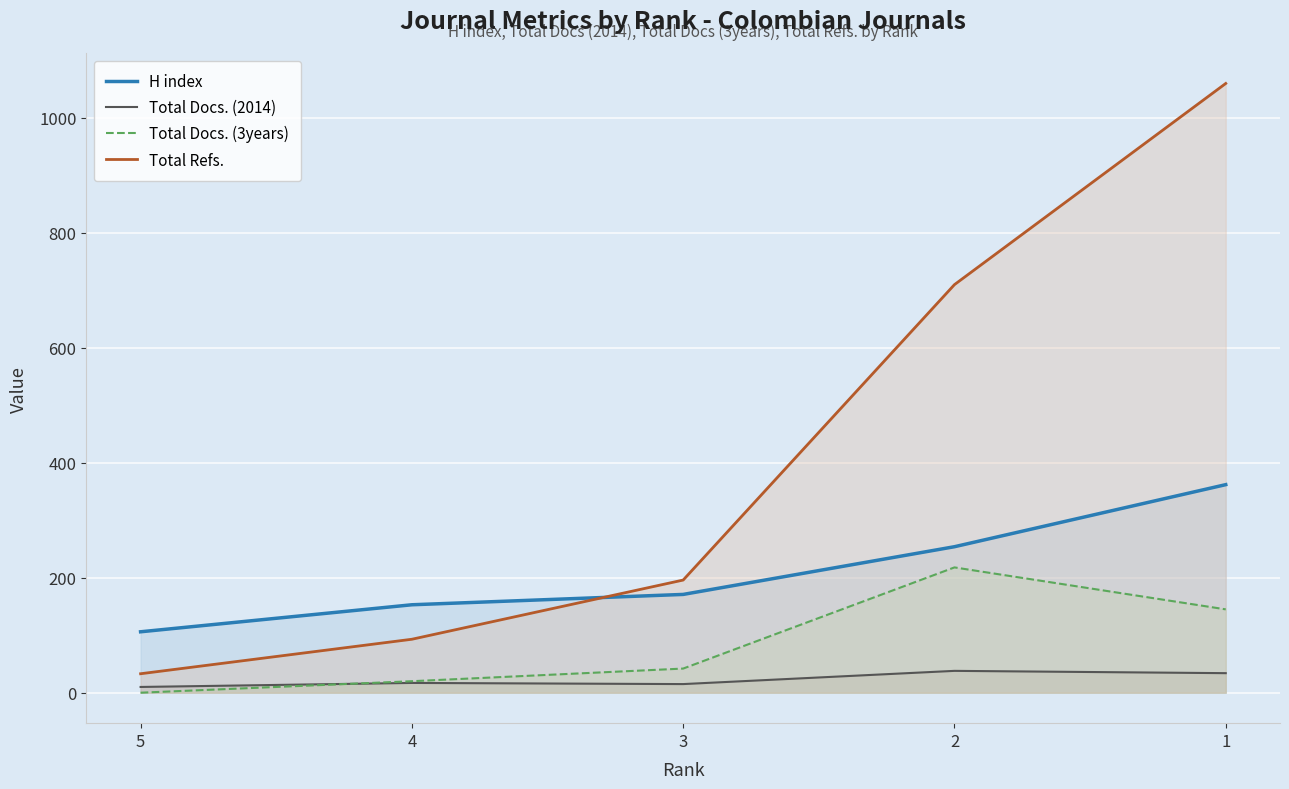

What is the maximum value for Total Docs. (3years)?

218